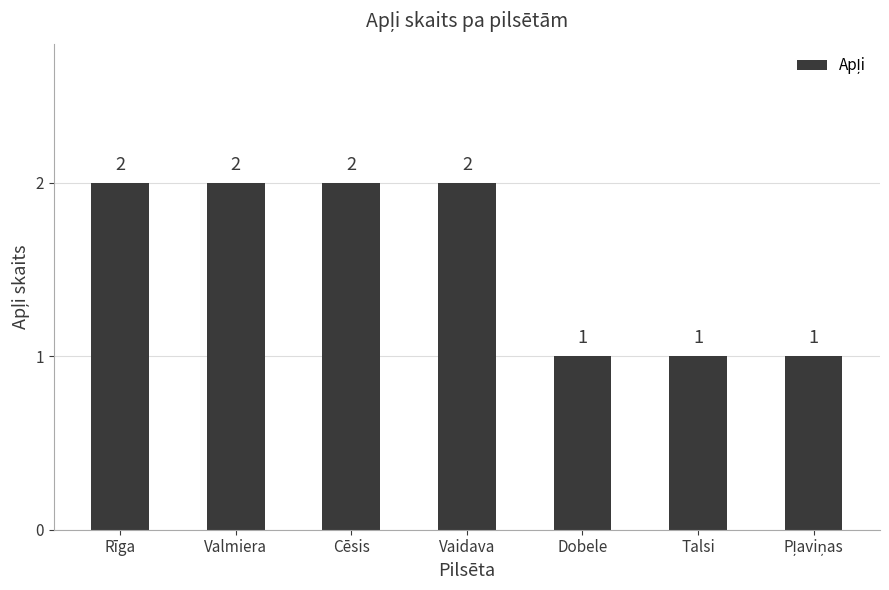

What is the label of the 4th bar from the right?

Vaidava